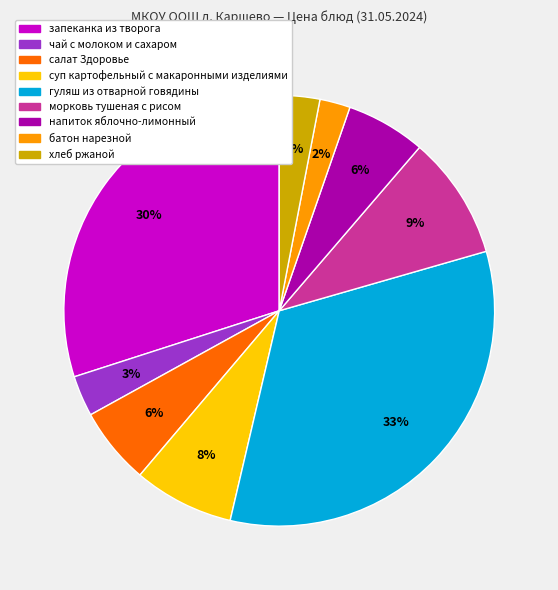

Does any single category account for the majority?

No